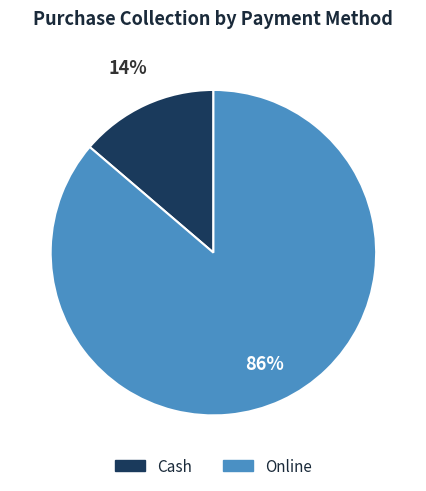

What is the largest slice in the pie chart?

Online